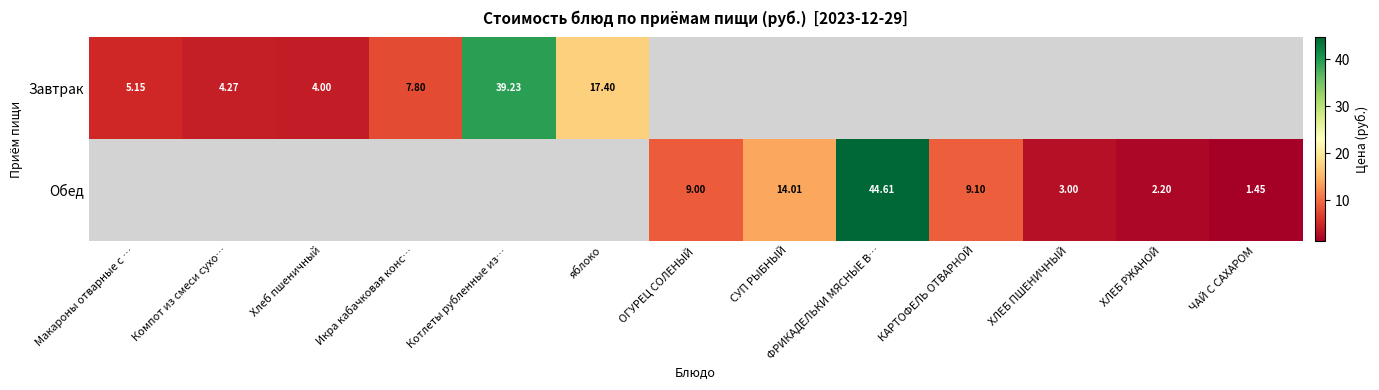

Which series changed the most between Макароны отварные с … and яблоко?

Завтрак